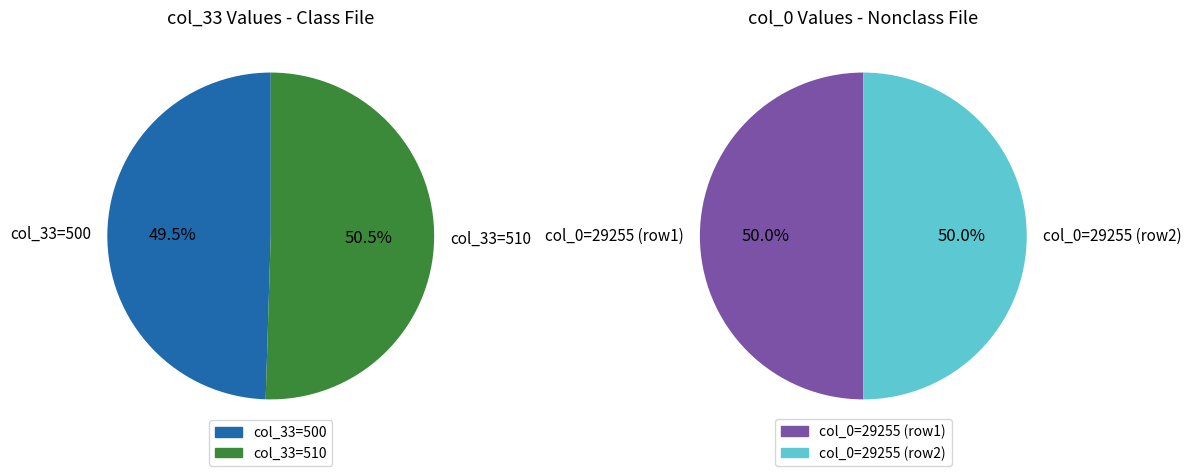

Is there a majority slice in this chart?

Yes